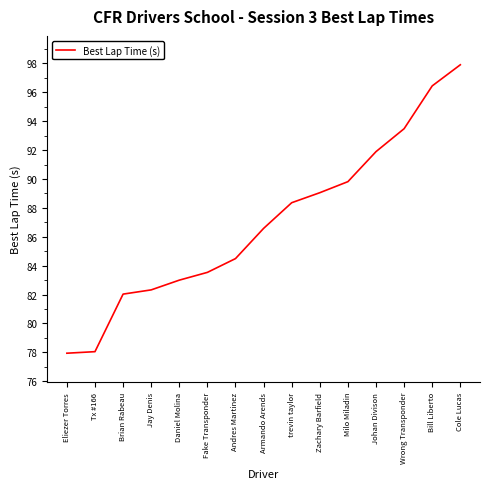

What position from the right is Andres Martinez?

9